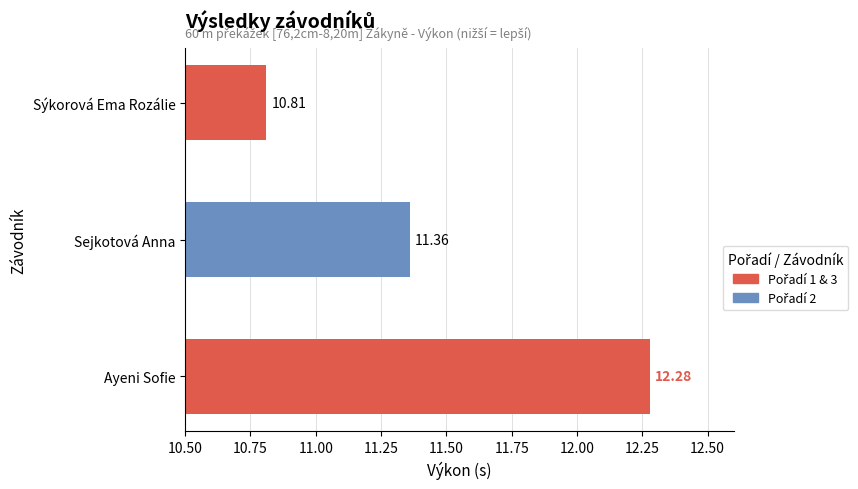

What is the difference between the values at Sejkotová Anna and Ayeni Sofie?

0.9